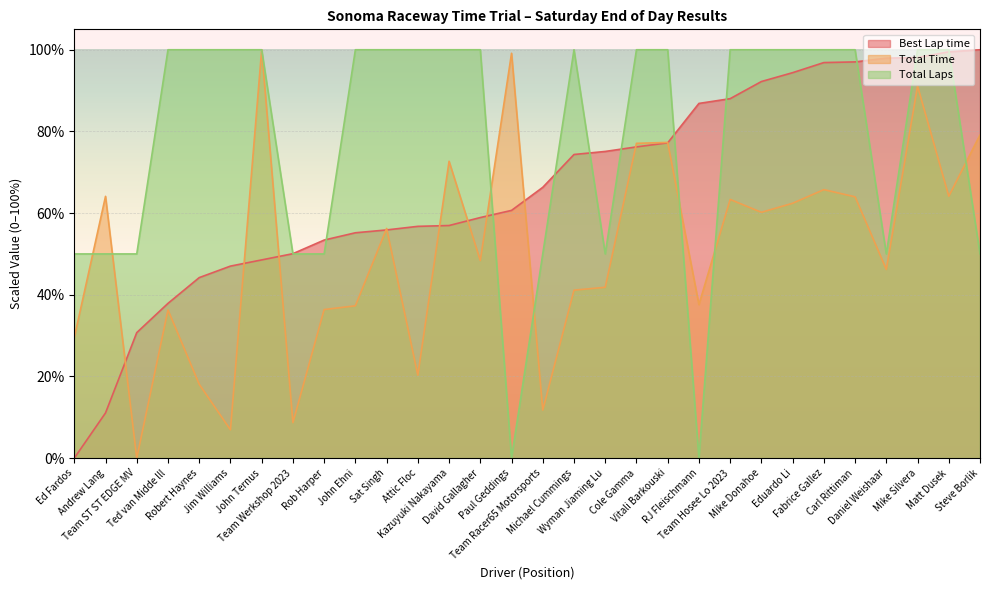

What position from the right is John Ehni?

21